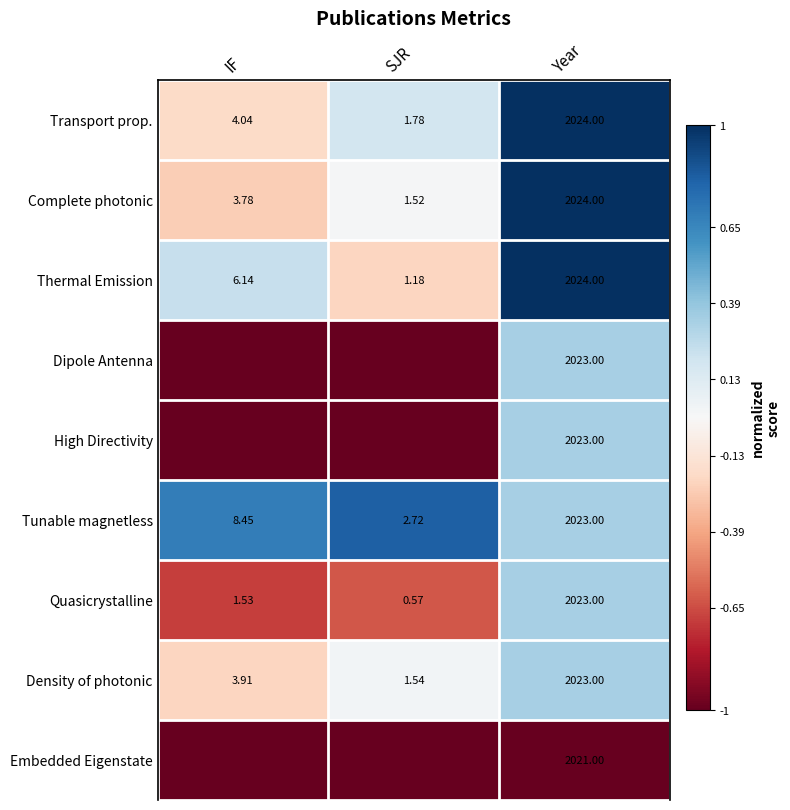

Where is Transport prop. nearest to the value 1012?

IF